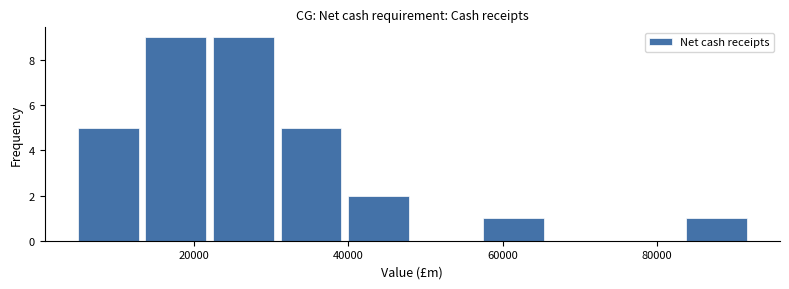

How tall is the bar that spans 22000 to 32000 on the x-axis? Neither the bar edges nor the heights are printed on the chart, so give them approximately, as read against the axes.

9